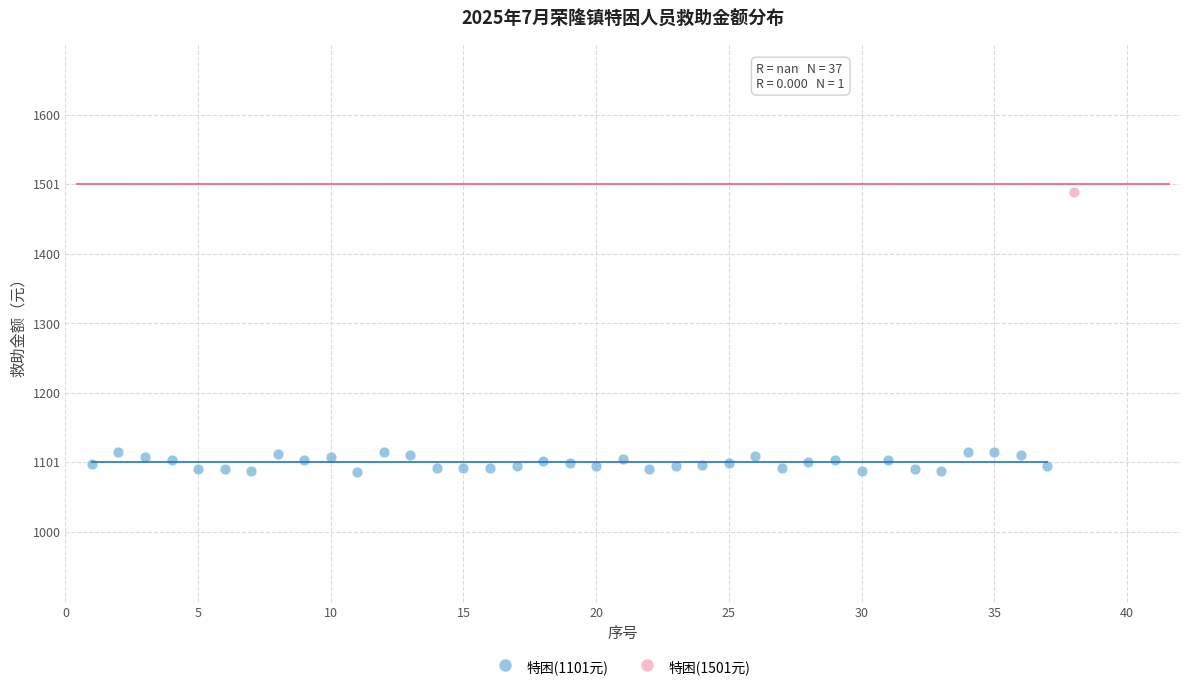

What are all the series names shown in the legend?

特困(1101元), 特困(1501元)